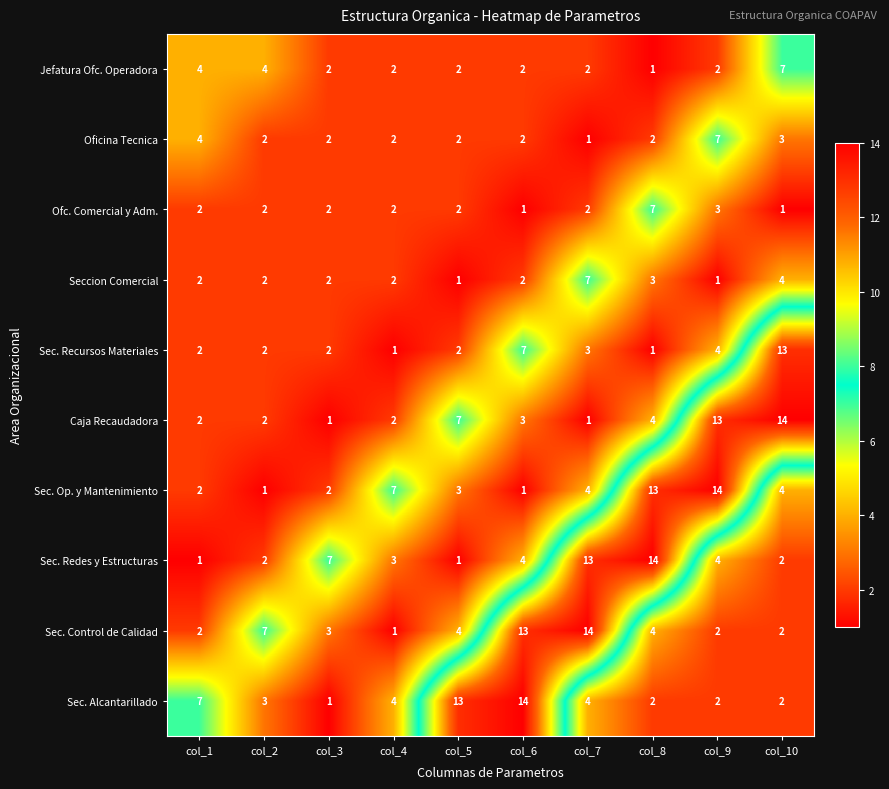

Count the Ofc. Comercial y Adm. values in the range 2 to 3.

7